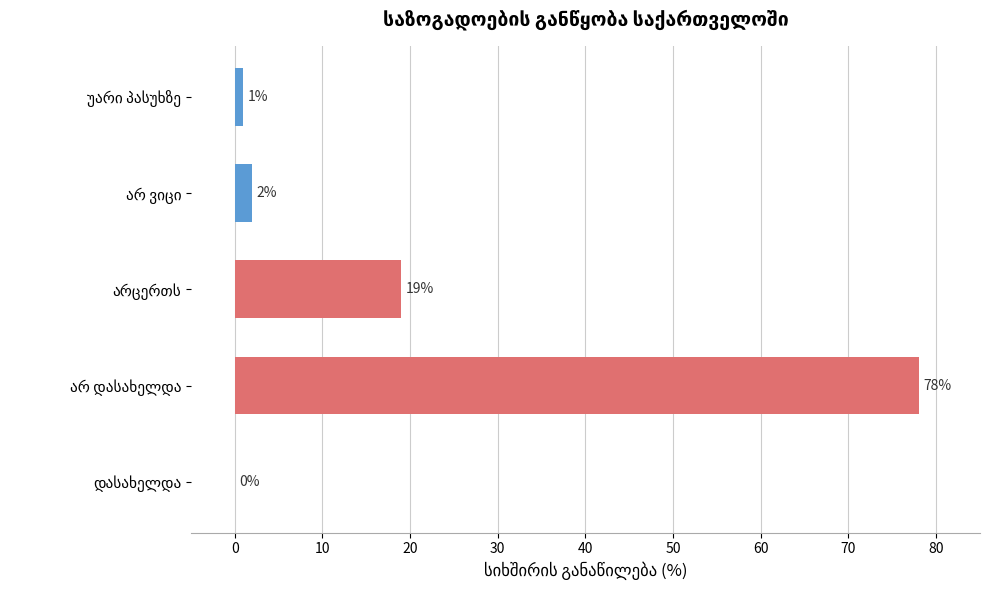

What is the greatest value displayed?

78